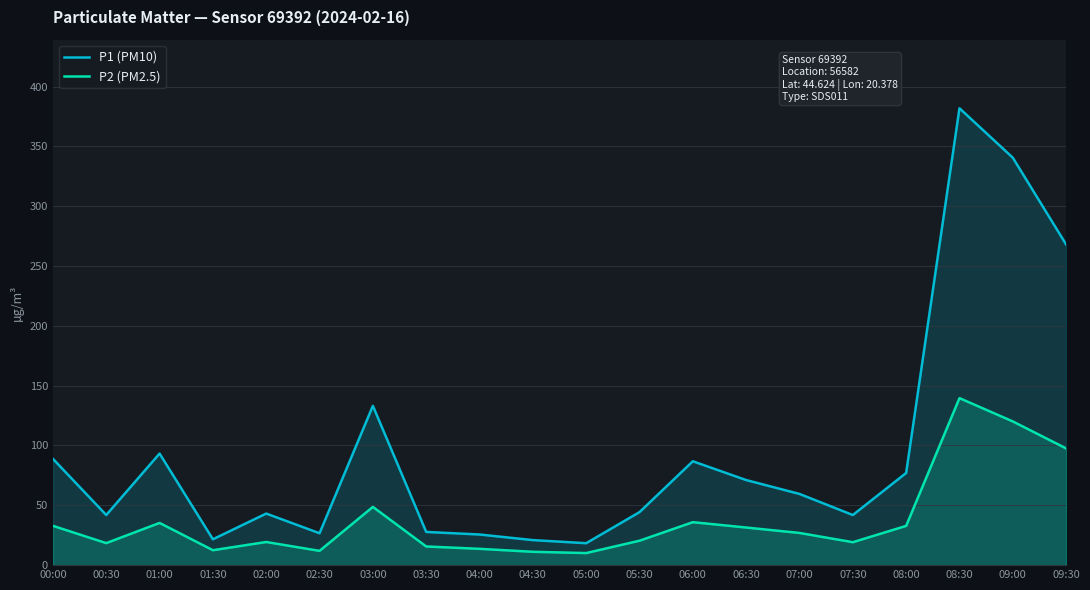

In P2 (PM2.5), how many points are higher than both neighbors (excluding endpoints)?

5